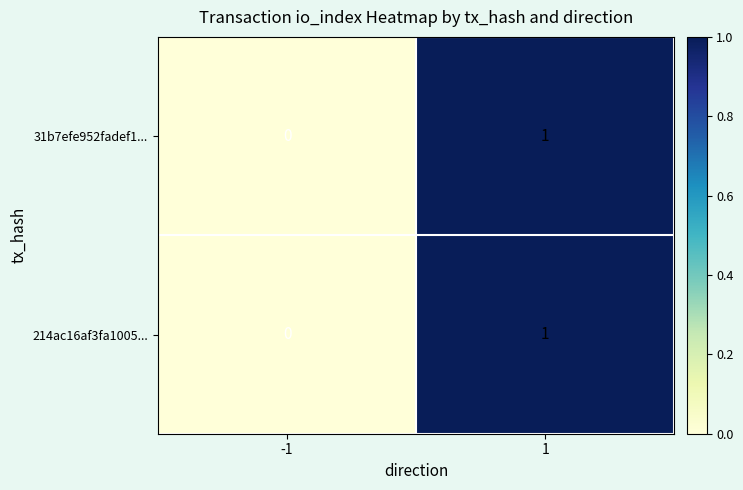

Rank the categories by 214ac16af3fa1005... value from lowest to highest.

-1, 1